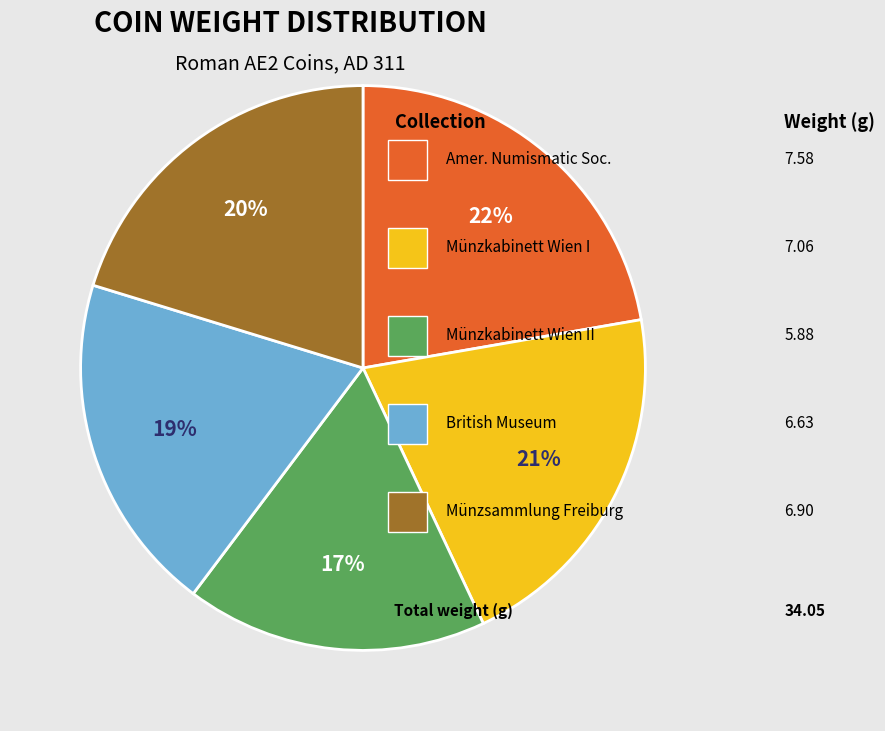

How many segments does this pie chart have?

5